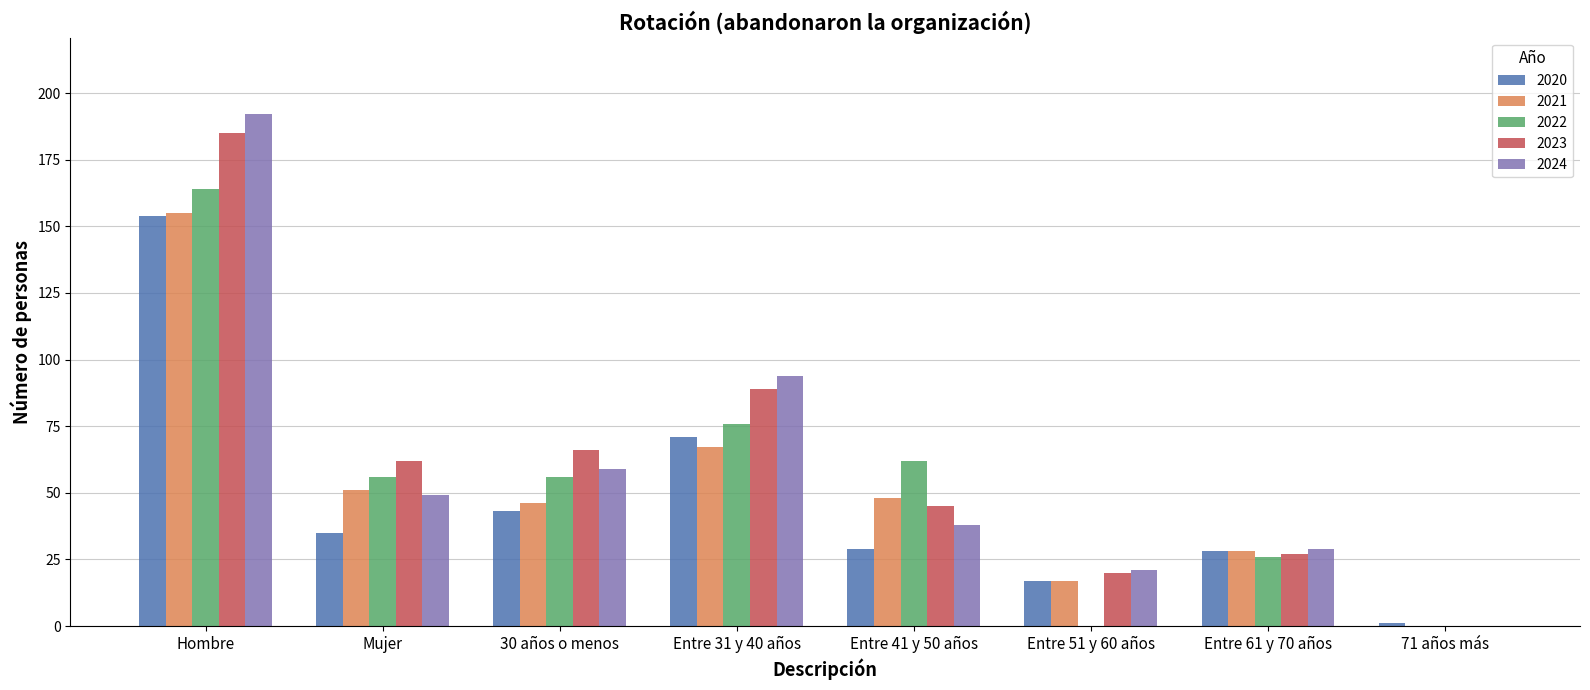

What is the total value across all series at Entre 61 y 70 años?

138